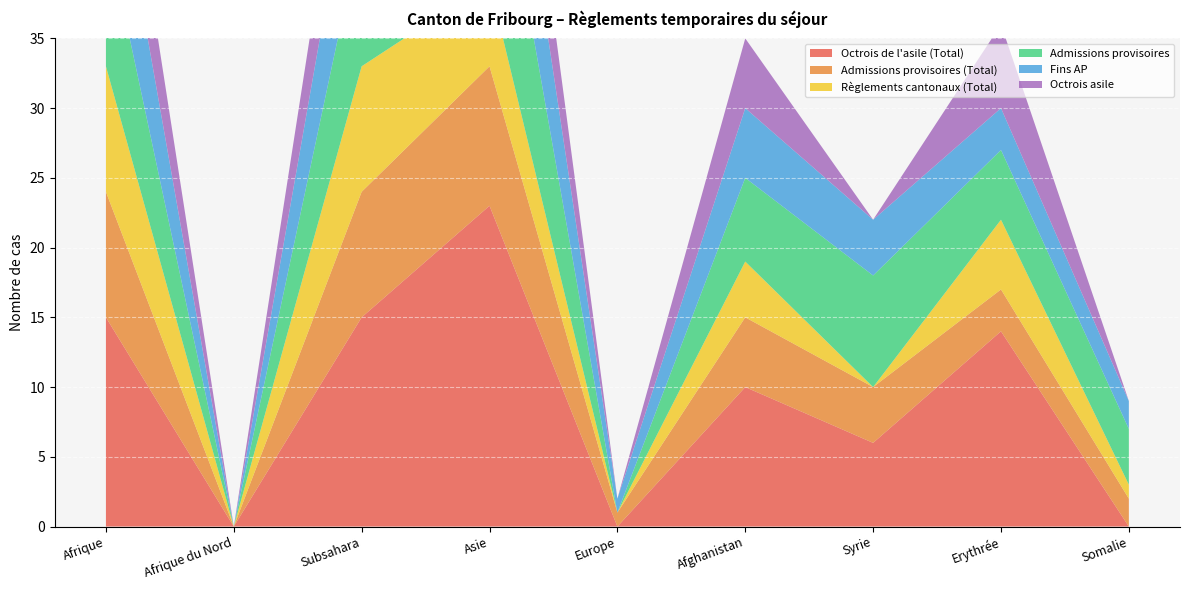

Reading right to left, what are all the values shown in this chart?

Octrois de l'asile (Total): 0	14	6	10	0	23	15	0	15
Admissions provisoires (Total): 2	3	4	5	1	10	9	0	9
Règlements cantonaux (Total): 1	5	0	4	0	6	9	0	9
Admissions provisoires: 4	5	8	6	0	14	10	0	10
Fins AP: 2	3	4	5	1	10	9	0	9
Octrois asile: 0	6	0	5	0	8	7	0	7